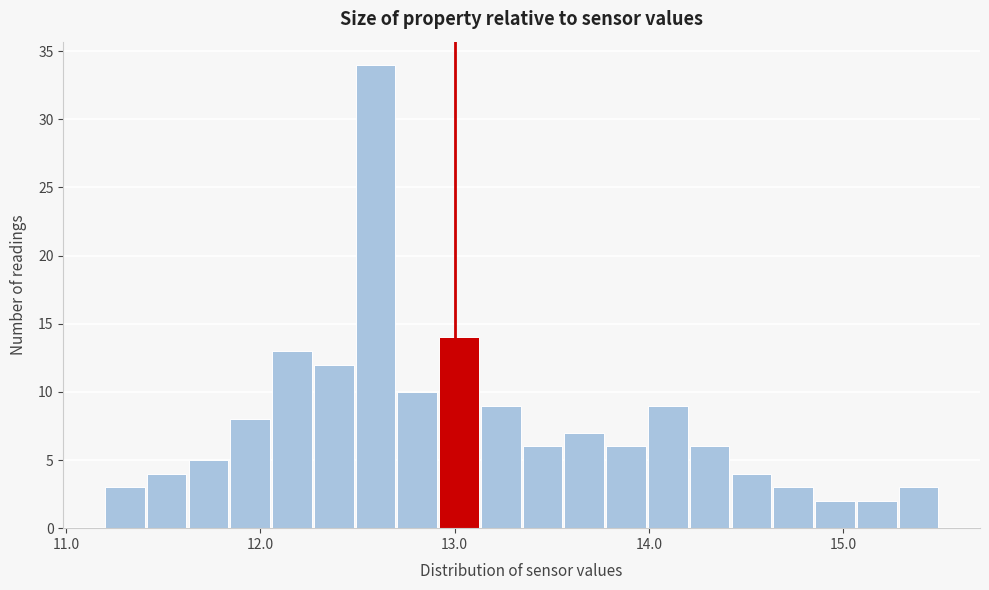

Read against the x-axis, roughly where is the centre of the tallest bar?

12.6